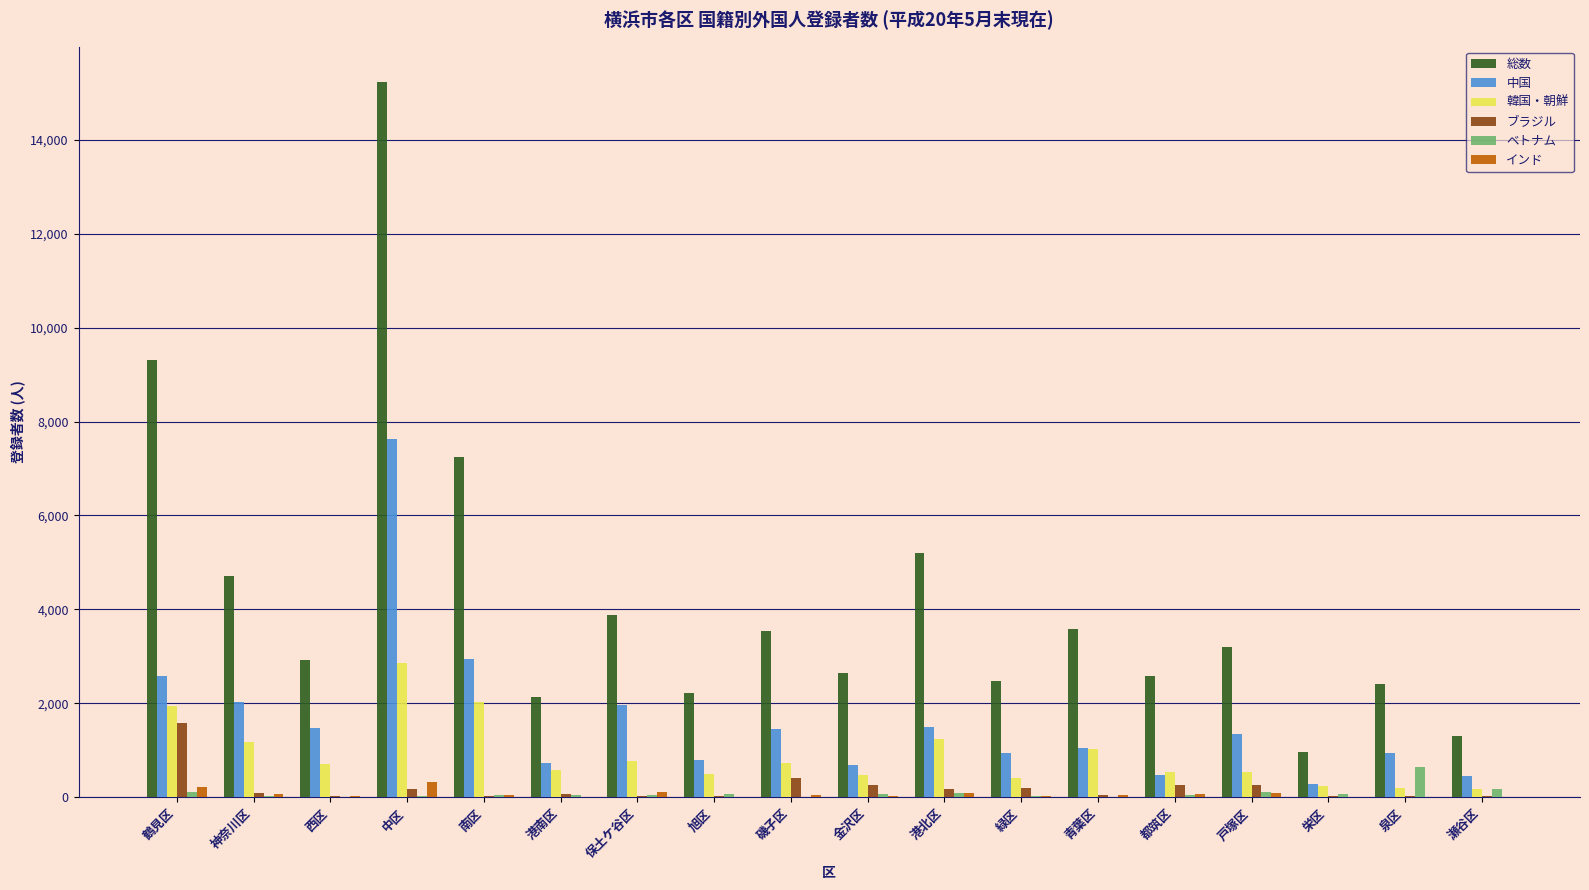

At which category is the sum across all series the highest?

中区